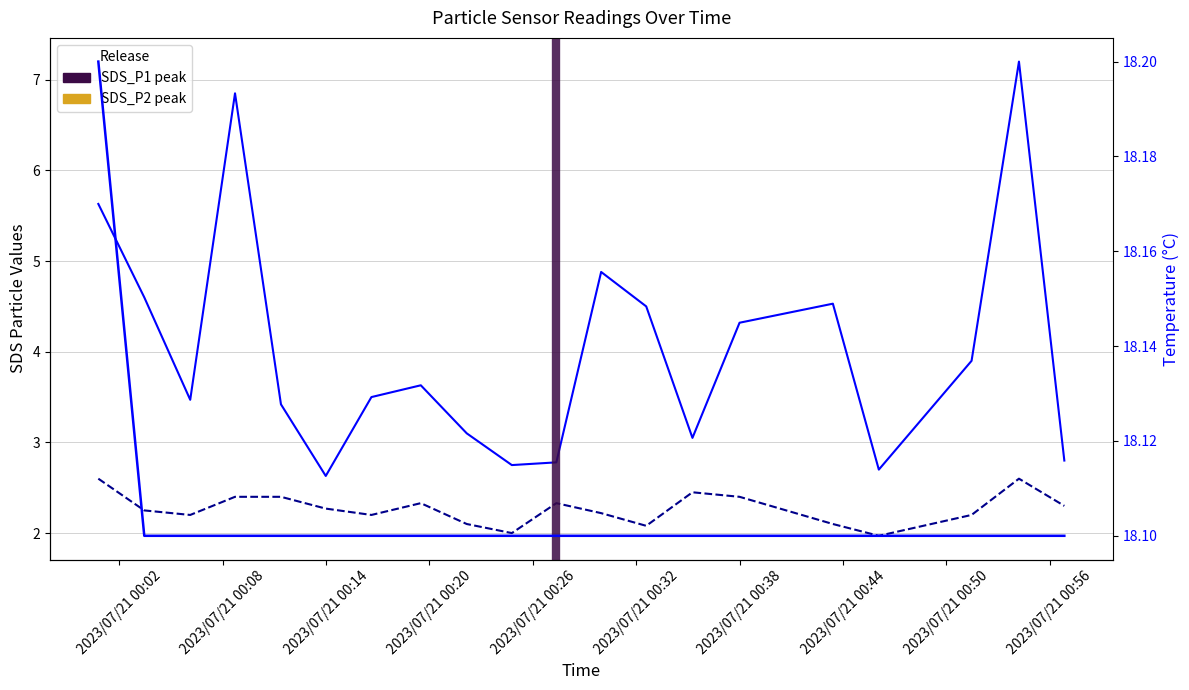

What is the minimum value shown in the chart?

2.0